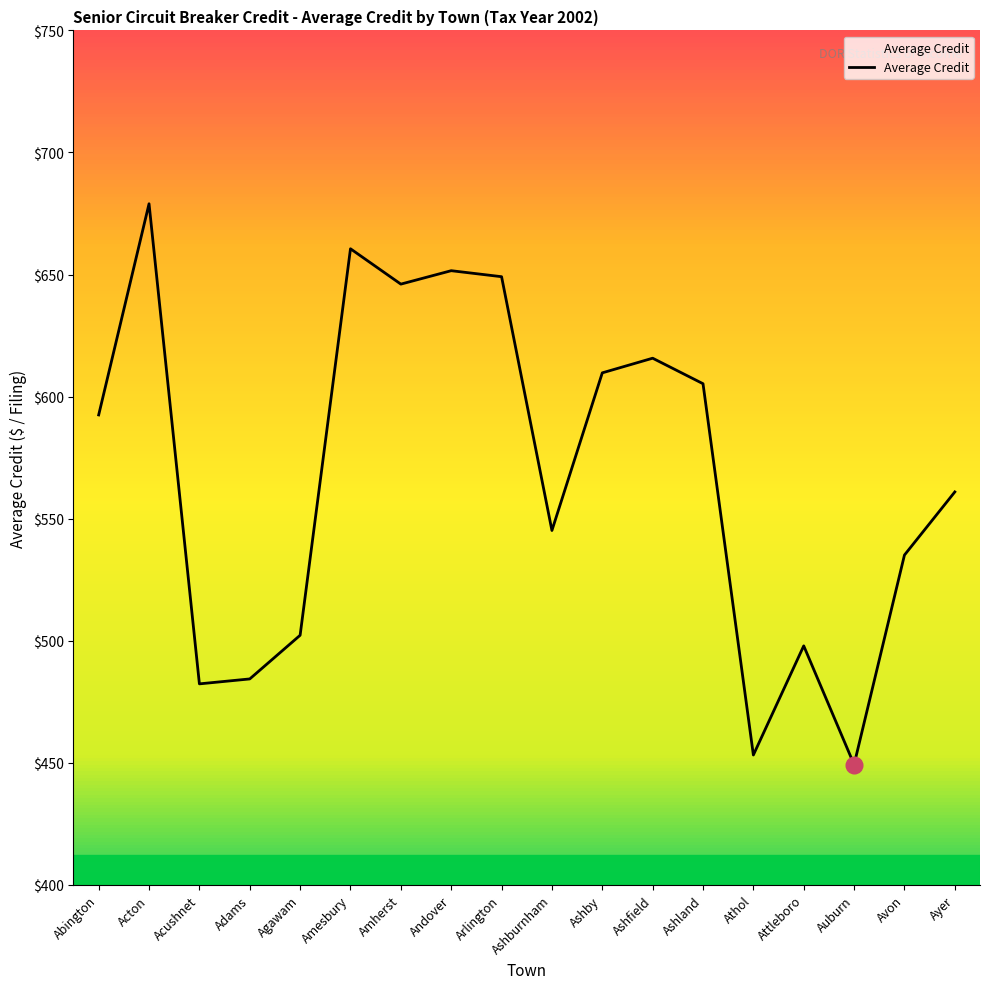

At which category does the chart reach its minimum across all series?

Auburn